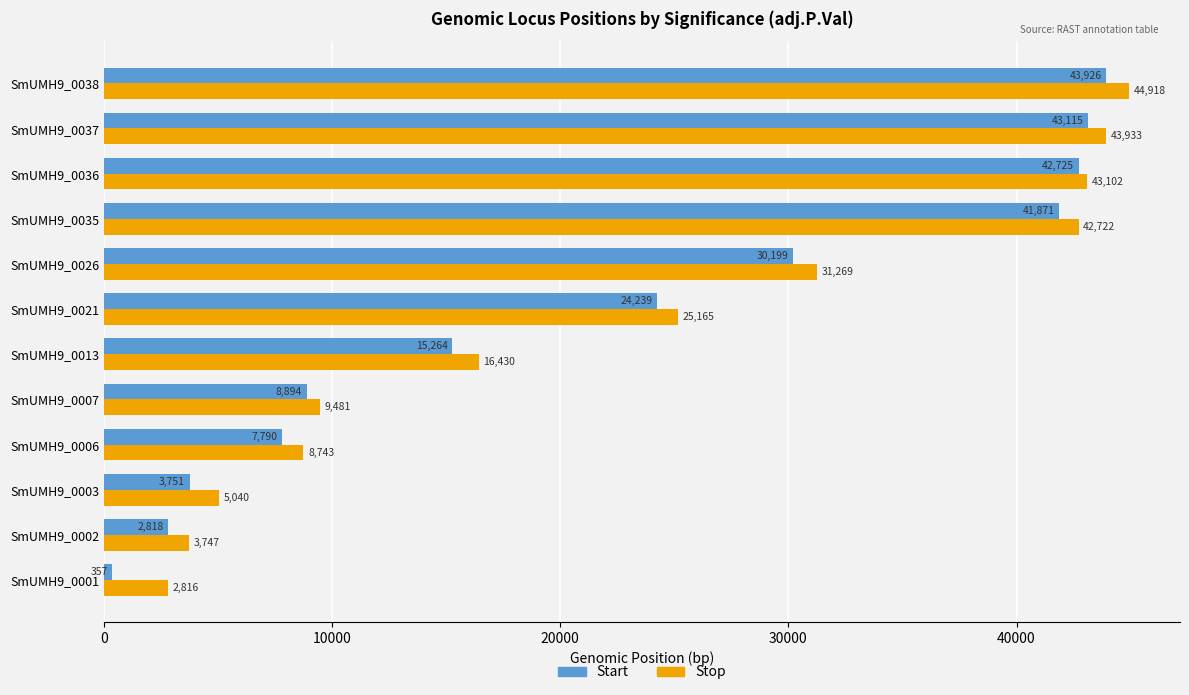

List the series in order of their overall mean, highest first.

Stop, Start